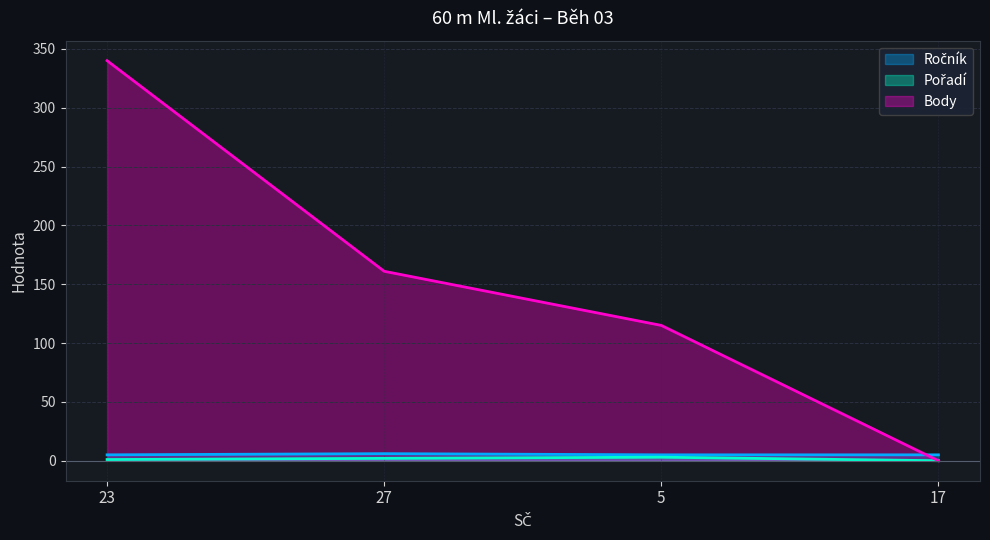

Which series has the largest range (max minus min)?

Body